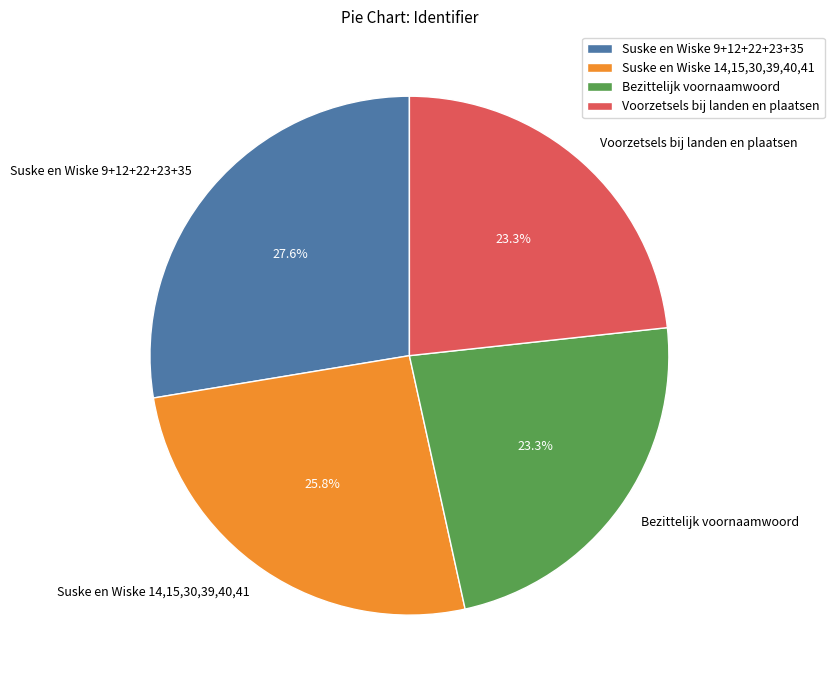

Which slice is the largest?

Suske en Wiske 9+12+22+23+35